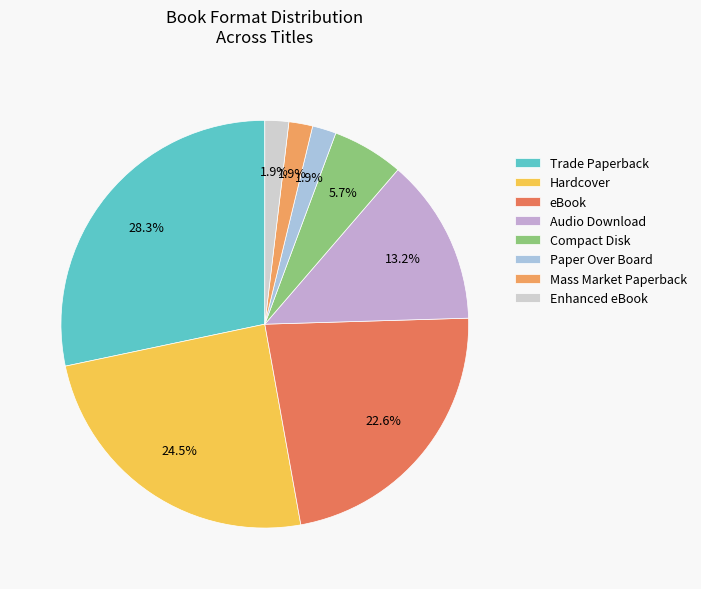

Is there a majority slice in this chart?

No